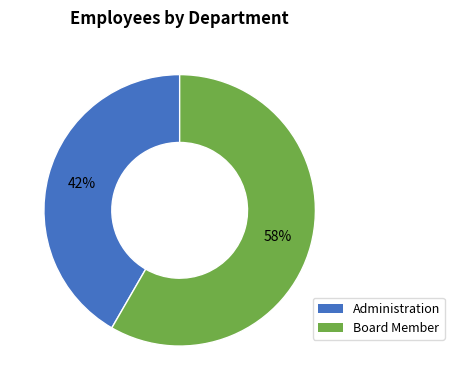

To the nearest percent, what percentage of the pie is Board Member?

58%